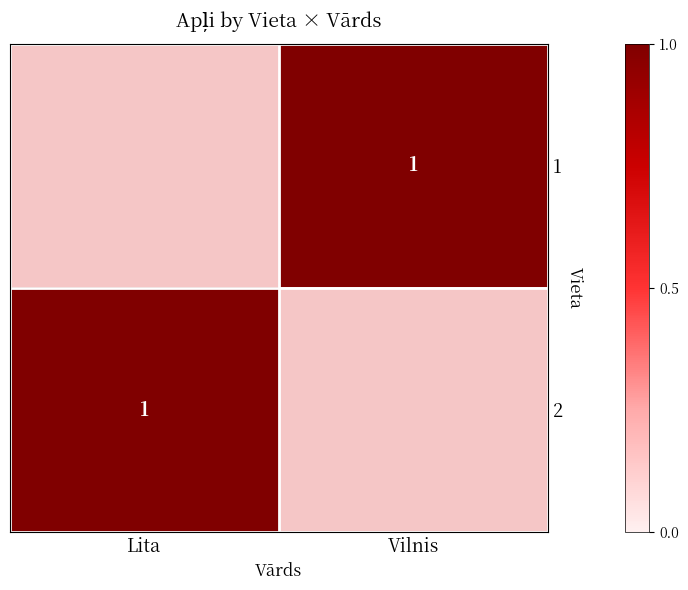

The 2 series shows 1.0 at Lita. True or false?

True